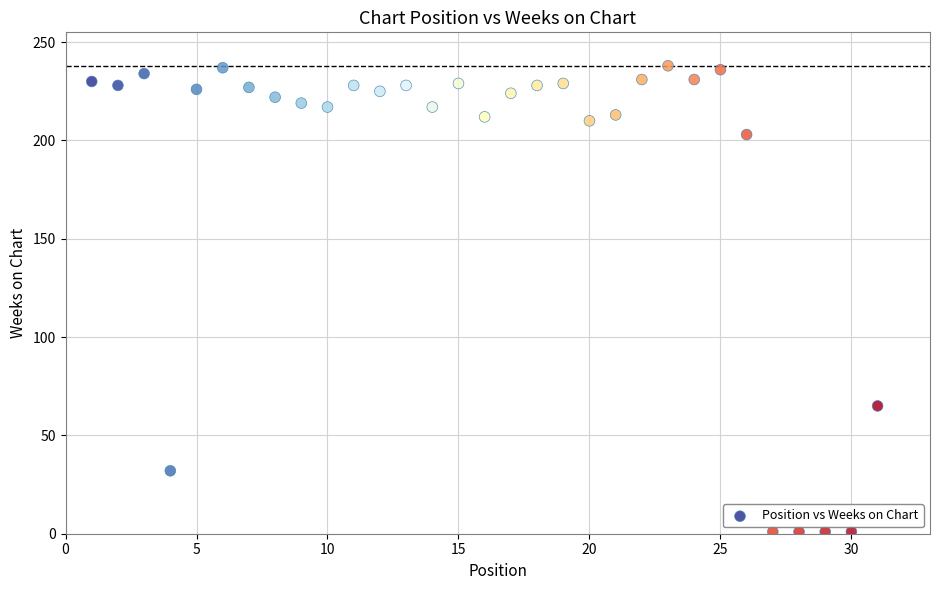

What is the range of Y values (max minus min)?

237